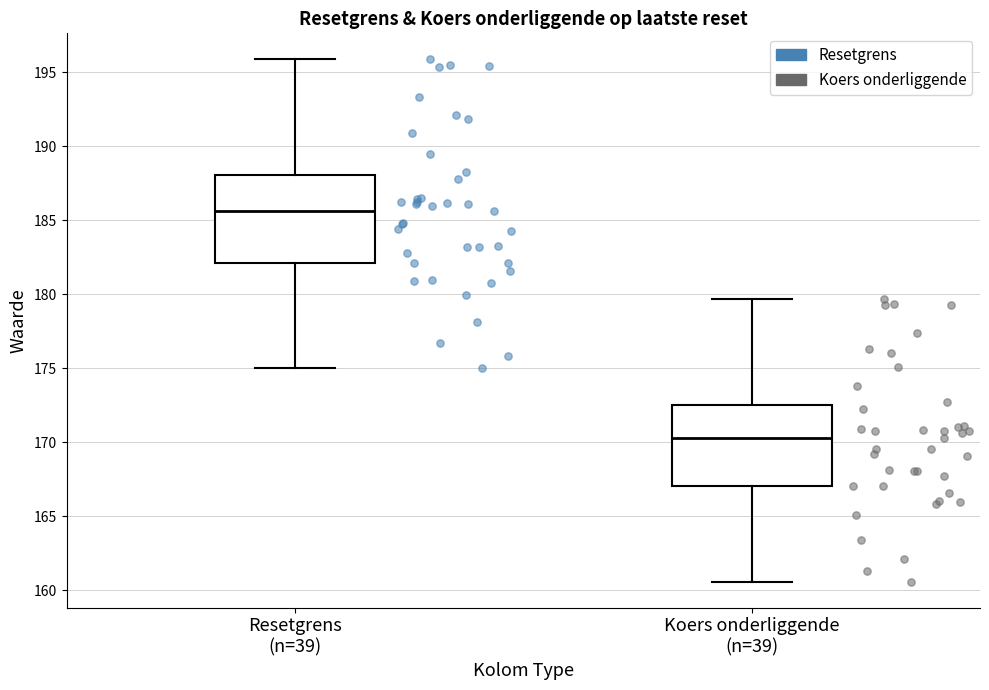

Which box has the lowest median line?

Koers onderliggende (n=39)